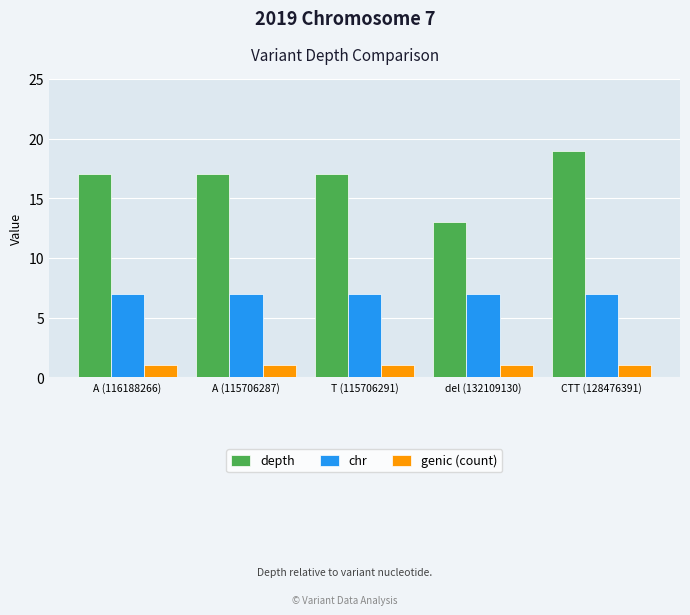

Which series has the largest total across all categories?

depth